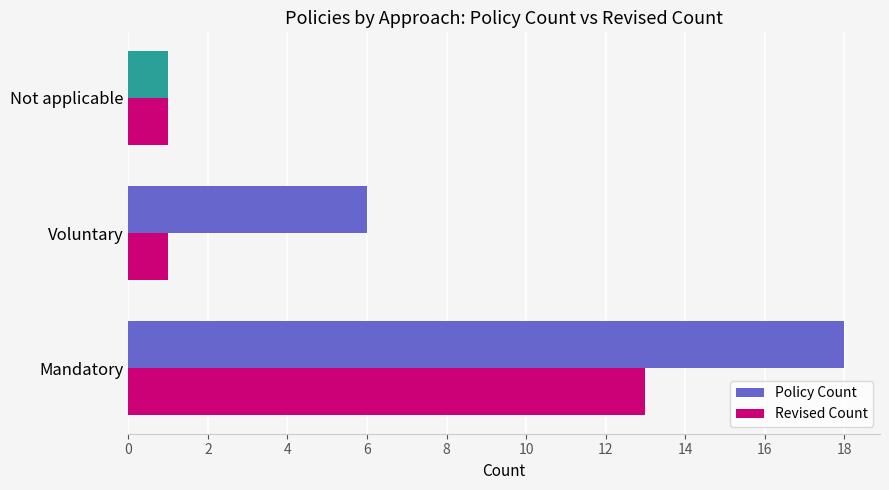

Which series has the widest spread of values?

Policy Count